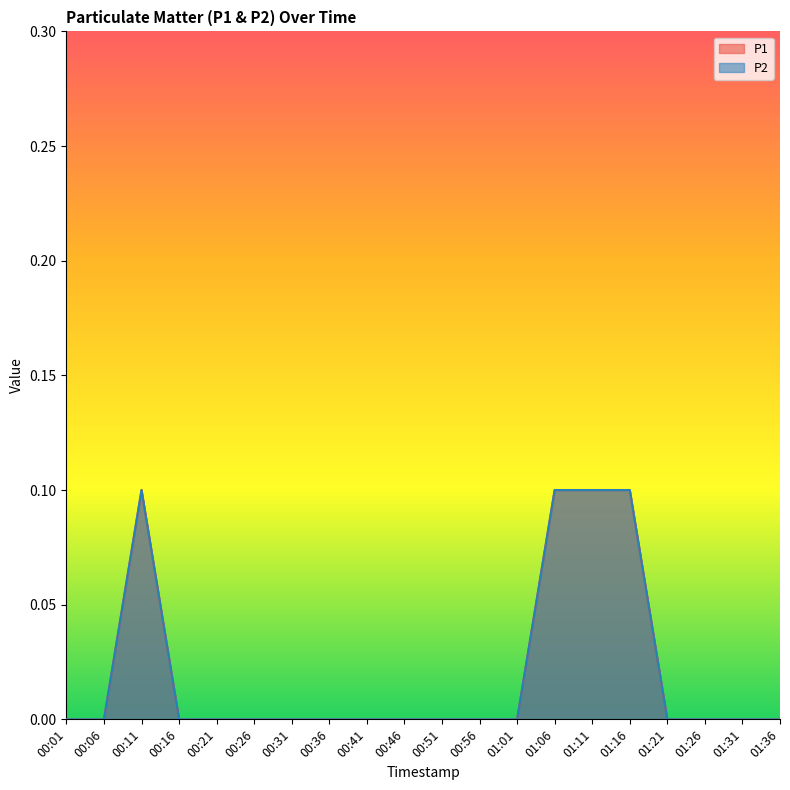

What is the label of the 5th point from the right?

01:16